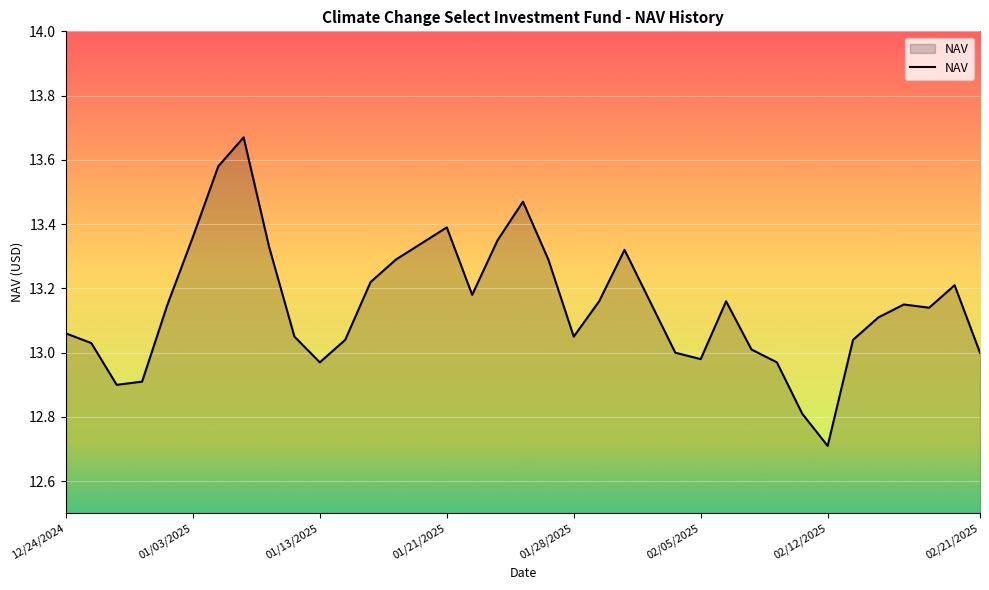

What is the difference between the maximum and minimum values?

1.0